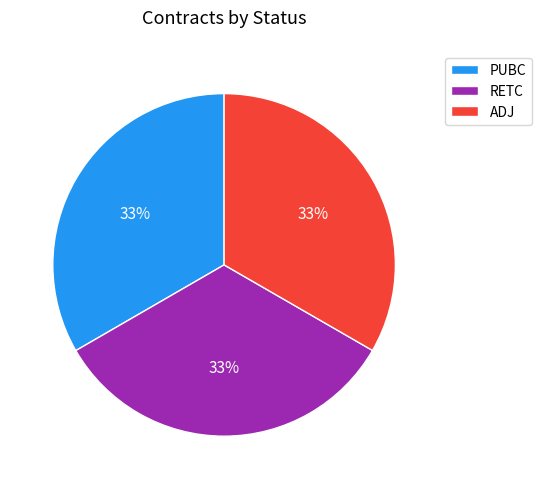

Is RETC the majority of the pie?

No